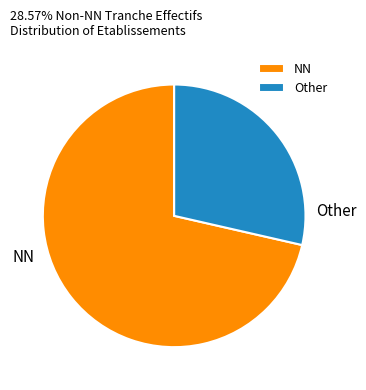

Which category has the smallest portion of the pie?

Other